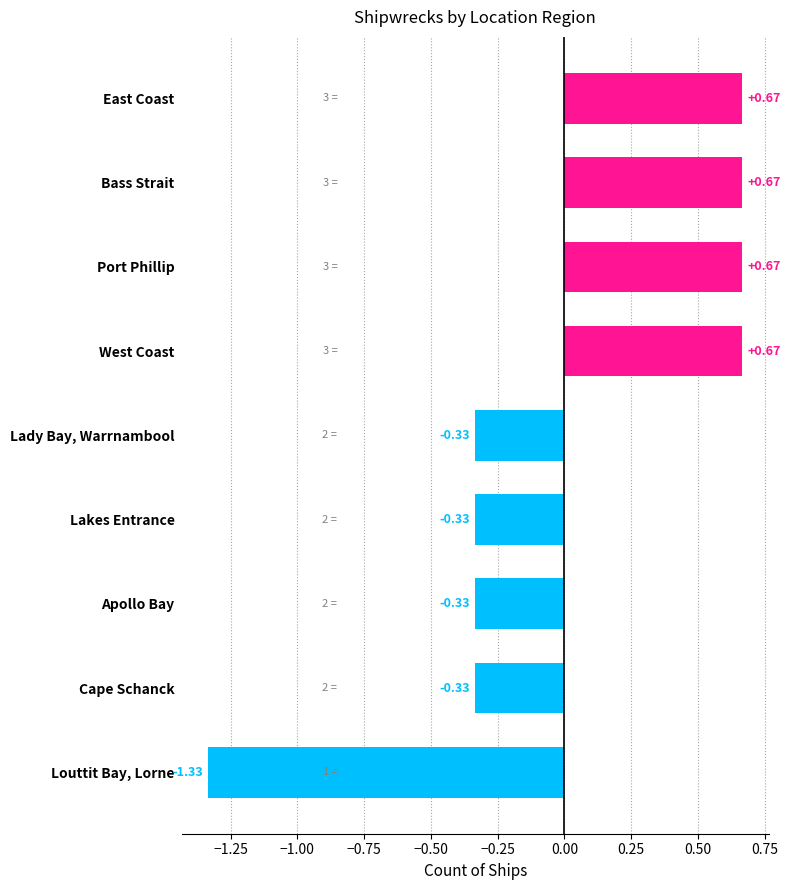

Reading left to right, what are all the values shown in this chart?

3	3	3	3	2	2	2	2	1